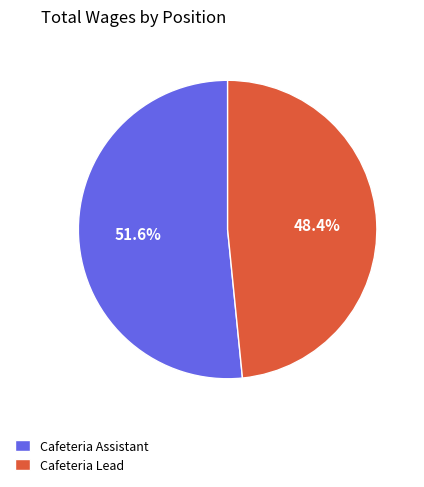

True or false: Cafeteria Assistant accounts for 67% of the total.

False